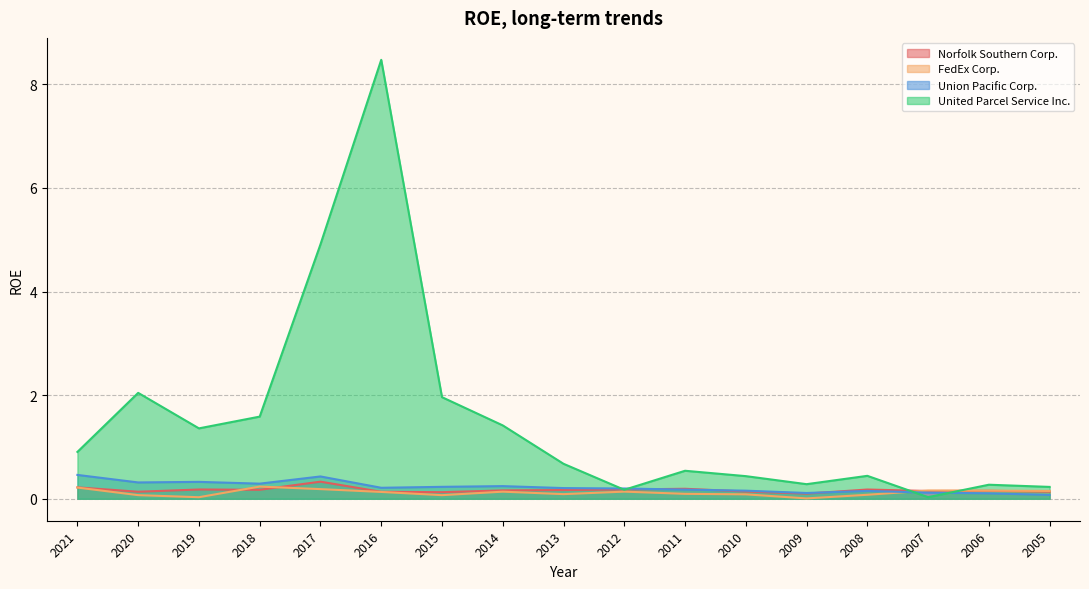

What is the sum of the FedEx Corp. values at 2018 and 2007?

0.4